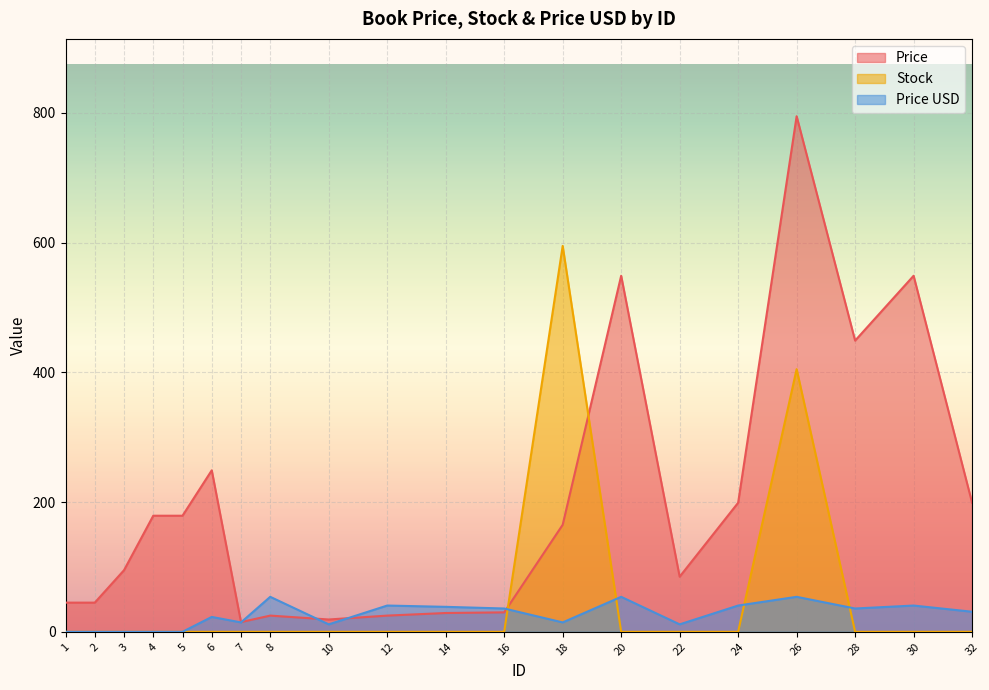

Count the number of categories in the chart.

20